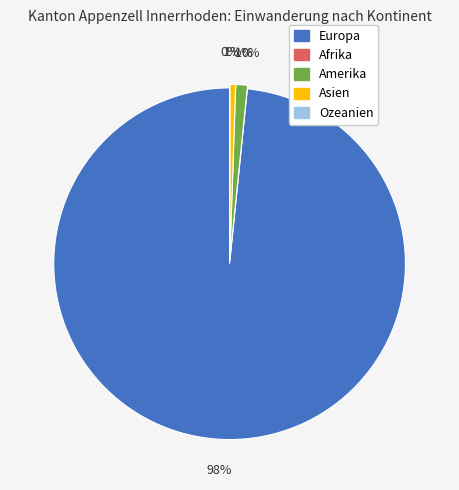

How many segments does this pie chart have?

5